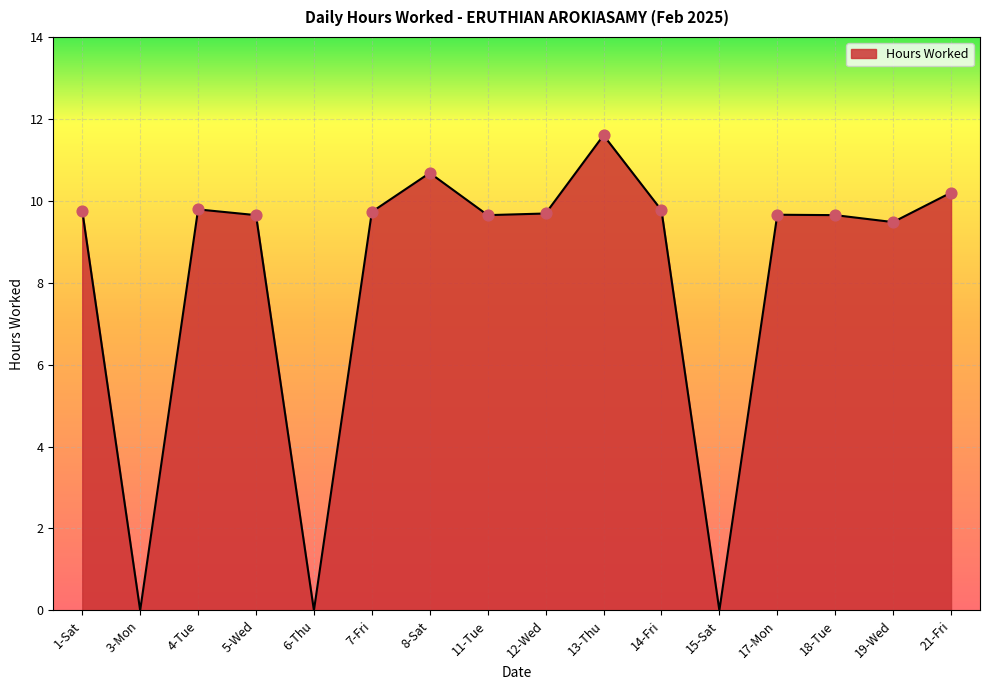

Which has a higher value, 19-Wed or 15-Sat?

19-Wed